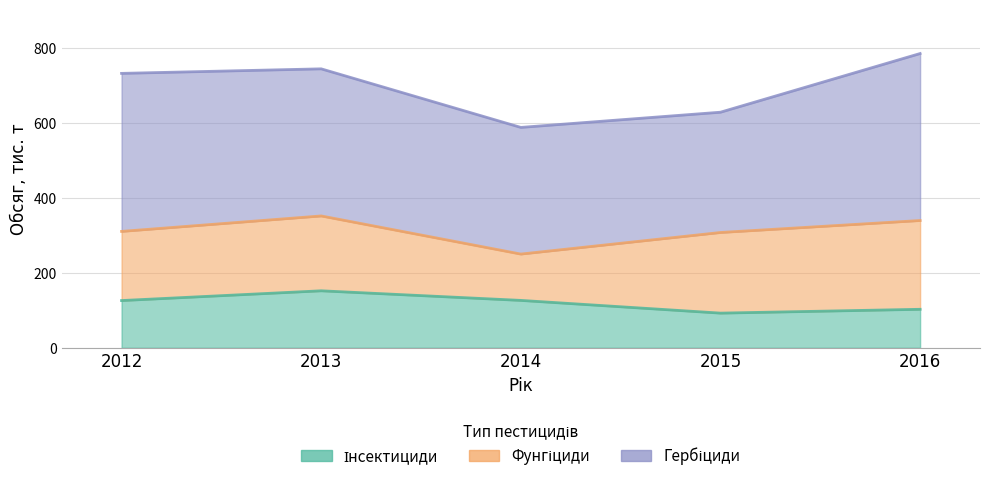

At which label is Інсектициди closest to 122?

2012